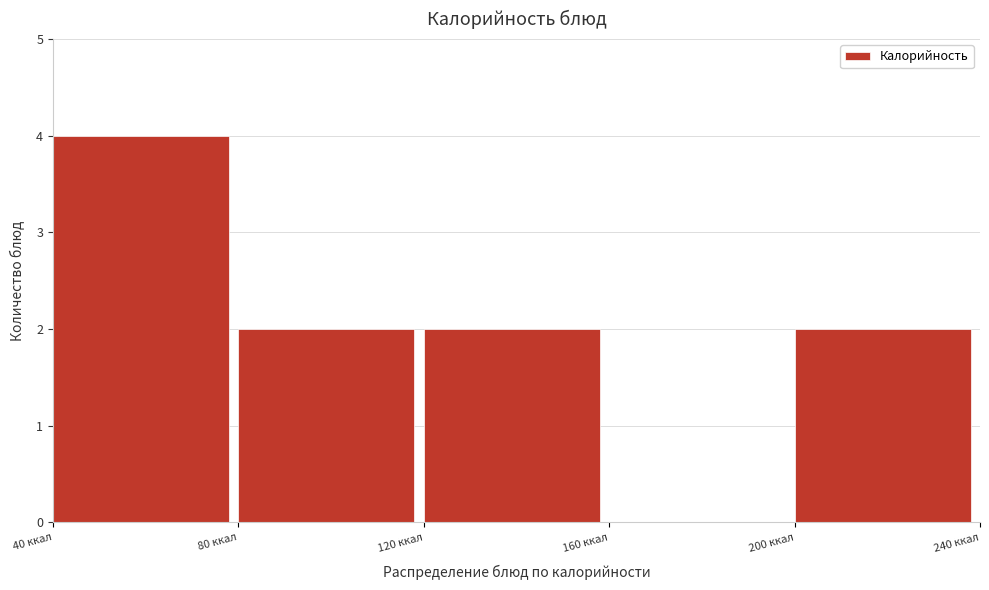

Reading left to right, list every bar in this chart as the range it spans on the x-axis followed by its height. The values are not printed on the chart, so give them approximately, as read against the axis.

40 to 80: 4
80 to 120: 2
120 to 160: 2
160 to 200: 0
200 to 240: 2